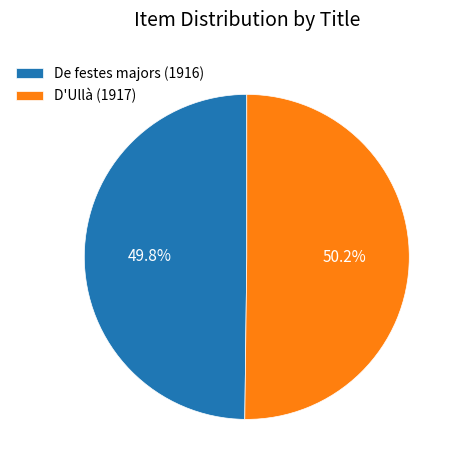

What is the ratio of the value at De festes majors (1916) to the value at D'Ullà (1917)?

1.0